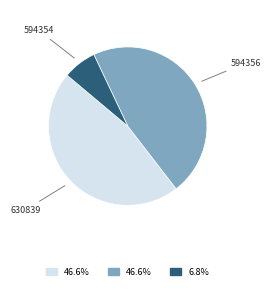

Does any single category account for the majority?

No